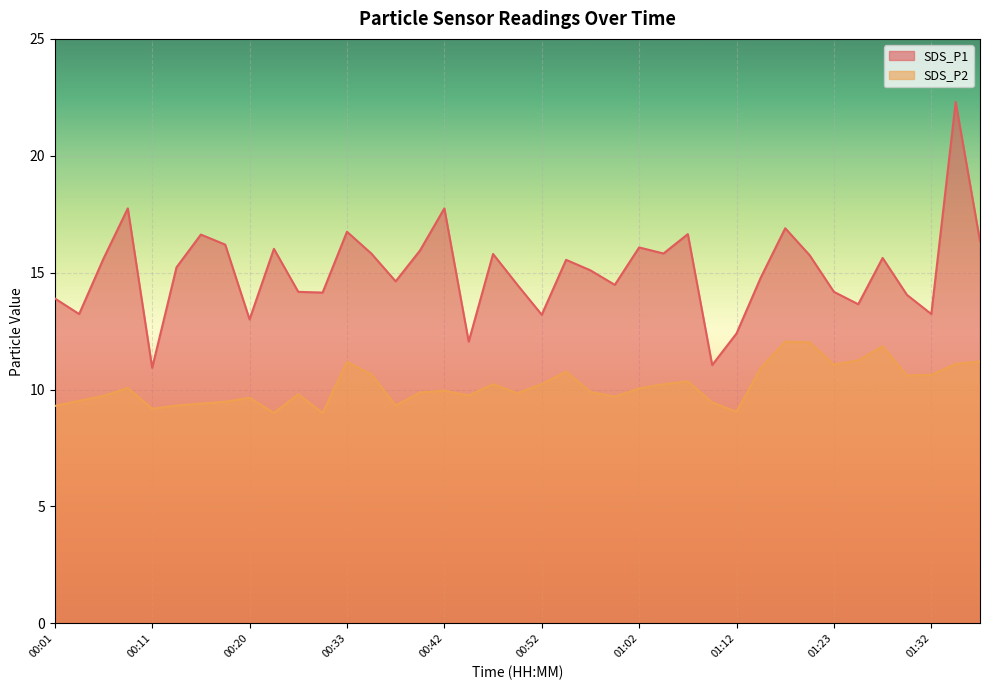

What is the greatest value displayed?

22.3